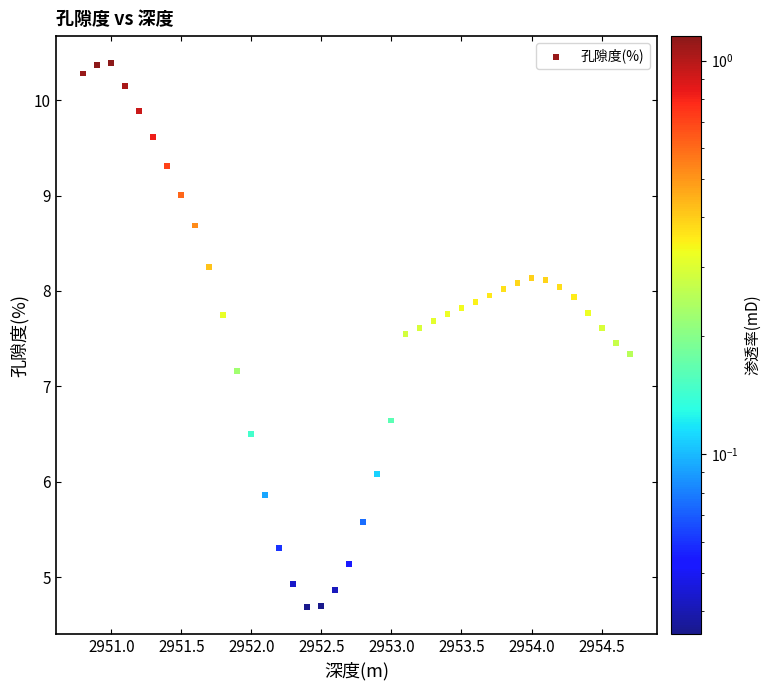

What is the range of Y values (max minus min)?

5.7